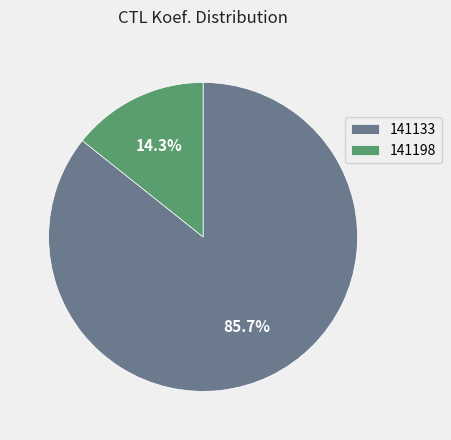

Which slice is the largest?

141133